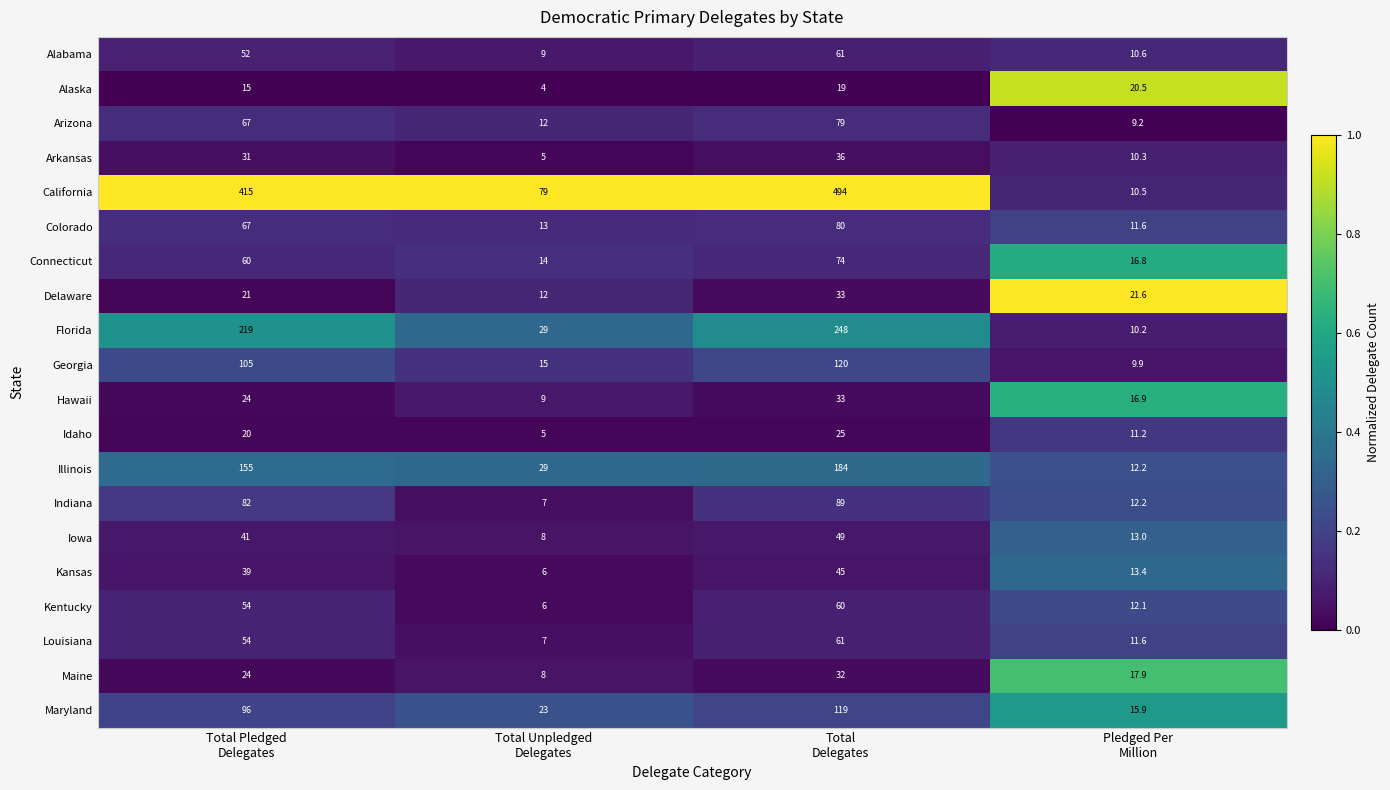

What is the difference between the maximum and minimum values in the Alaska series?

16.5